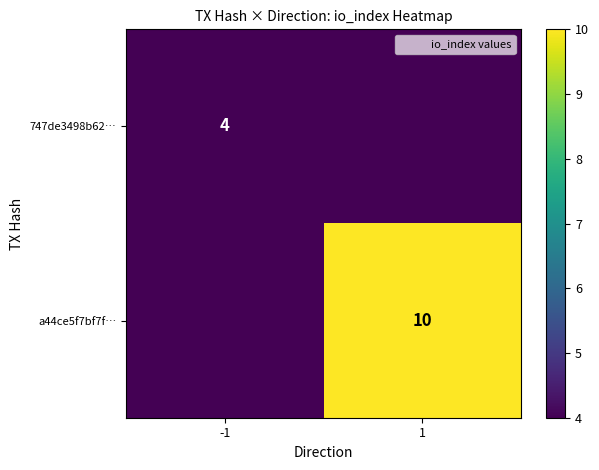

What is the average value of the a44ce5f7bf7f… series?

5